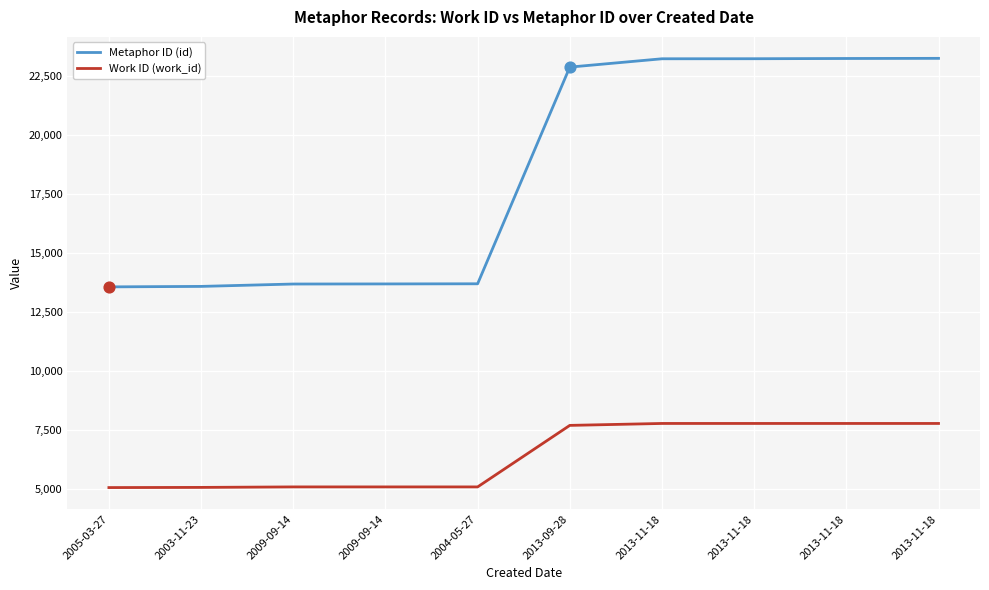

Is this an area chart (filled region under the line)?

No